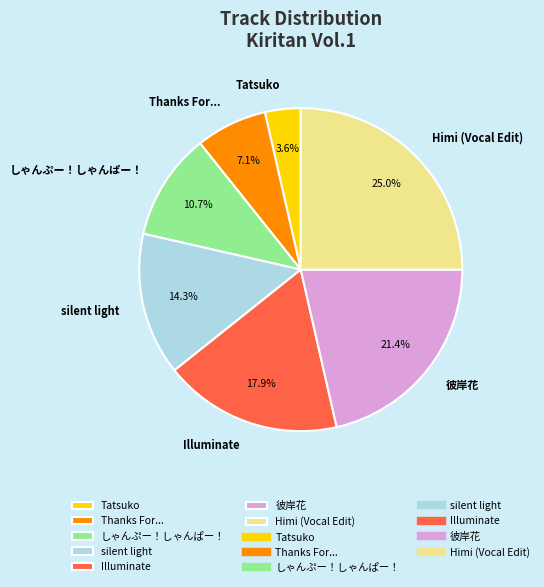

Rank the categories by value from highest to lowest.

Himi (Vocal Edit), 彼岸花, Illuminate, silent light, しゃんぷー！しゃんぱー！, Thanks For..., Tatsuko